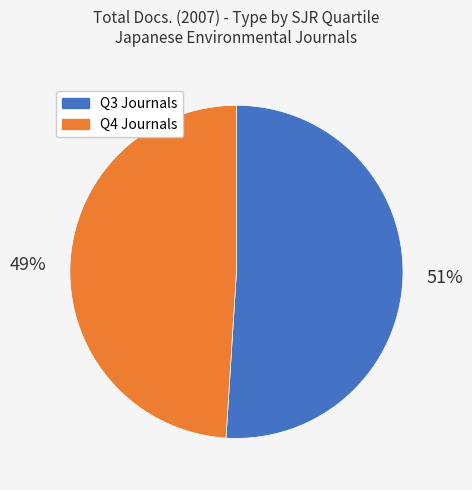

How many segments does this pie chart have?

2